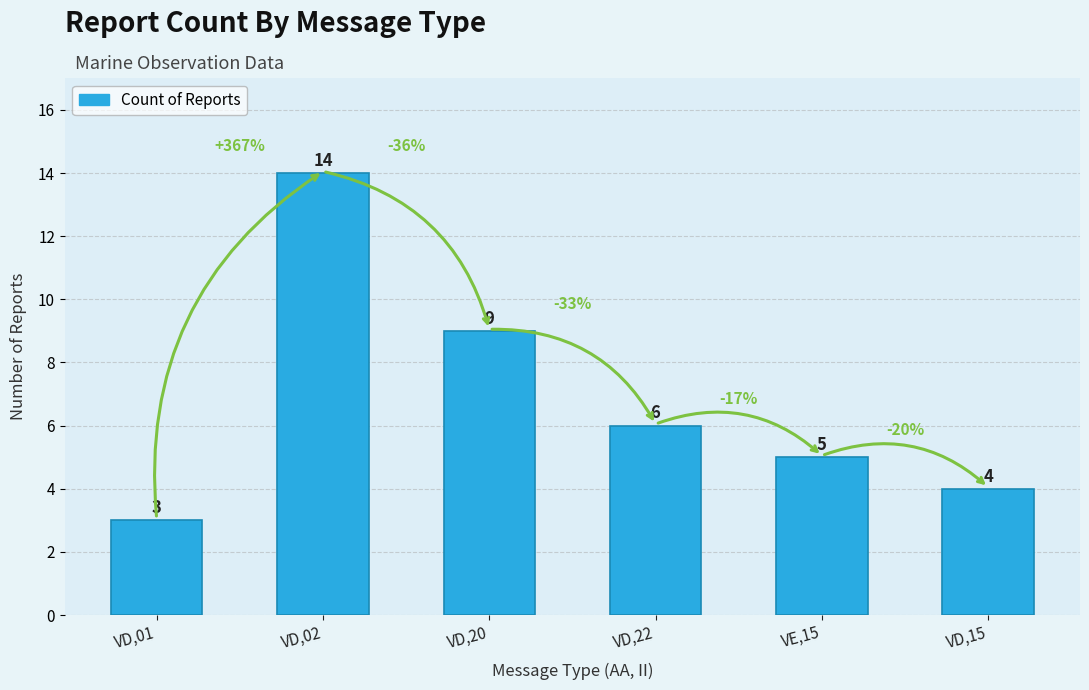

Which label corresponds to the largest value in the chart?

VD,02